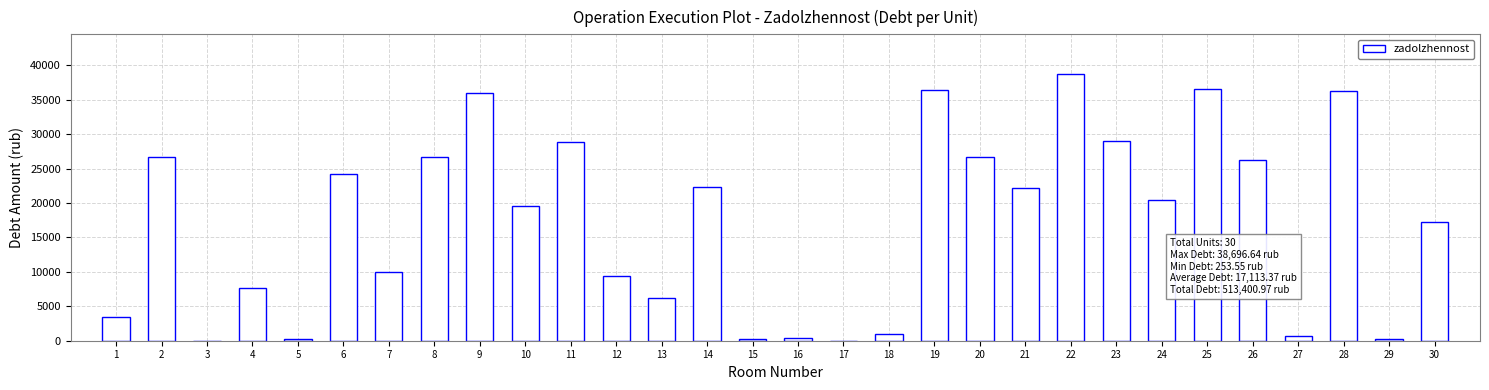

The value at 22 is 38696.6. True or false?

True